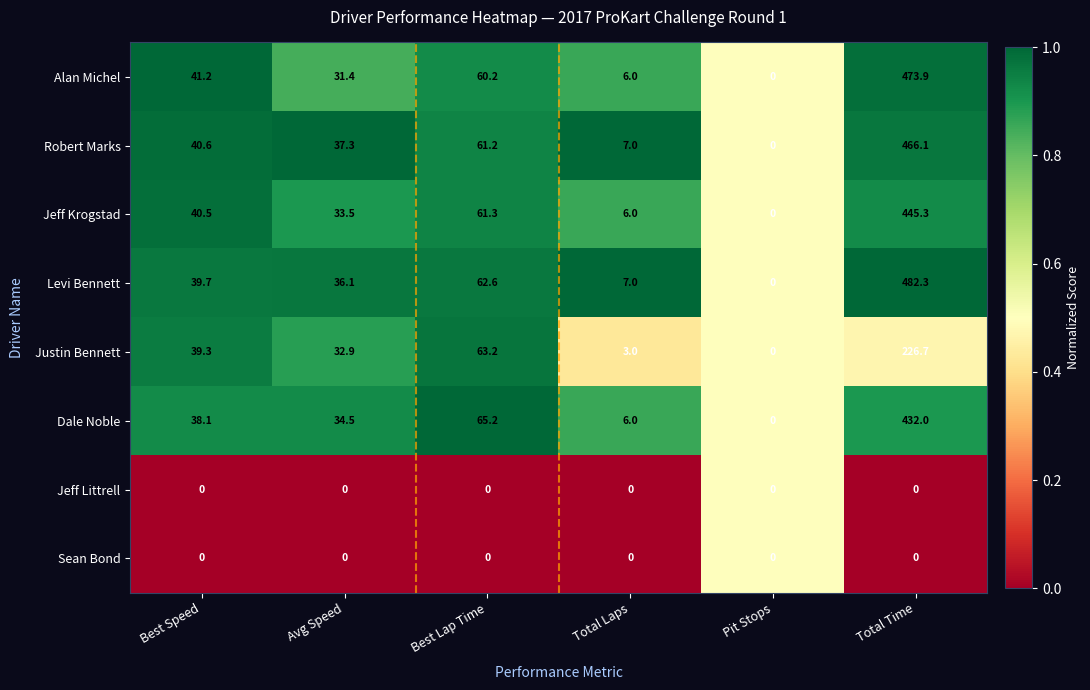

What value does the Robert Marks series have at Total Laps?

7.0